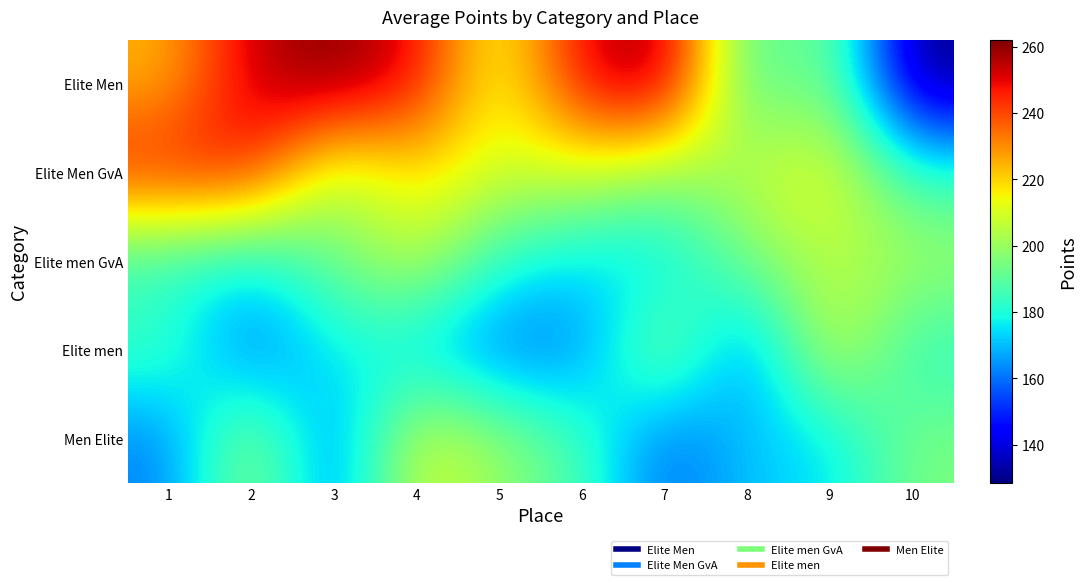

Which series has the widest spread of values?

Elite Men